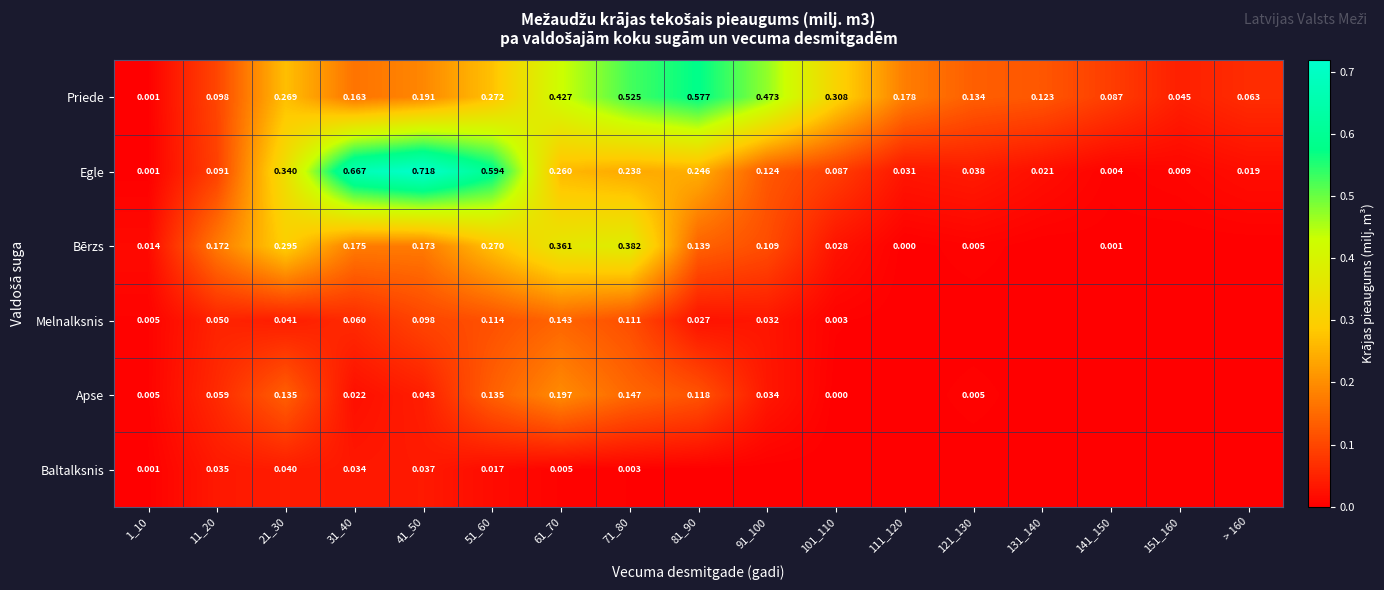

At 61_70, list the series in order from smallest to largest.

Baltalksnis, Melnalksnis, Apse, Egle, Bērzs, Priede